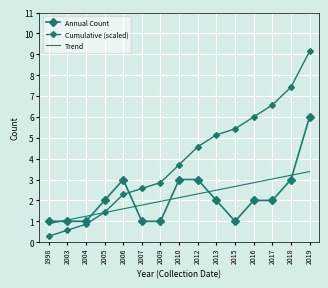

Which category has the highest value across all series?

2019